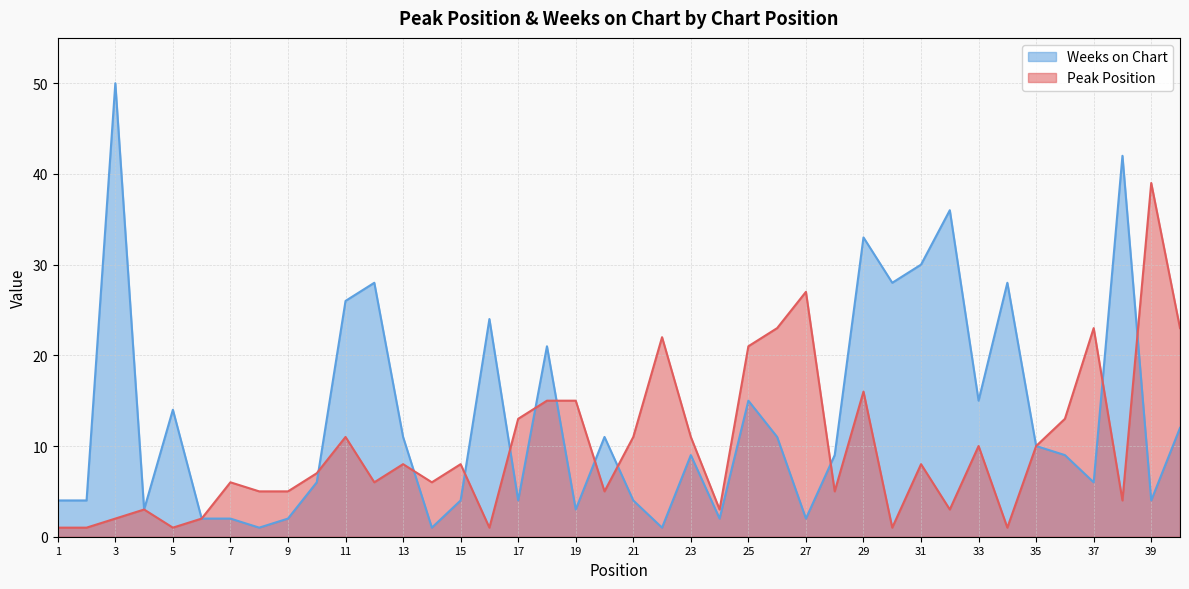

At which label does Weeks on Chart reach its minimum?

8